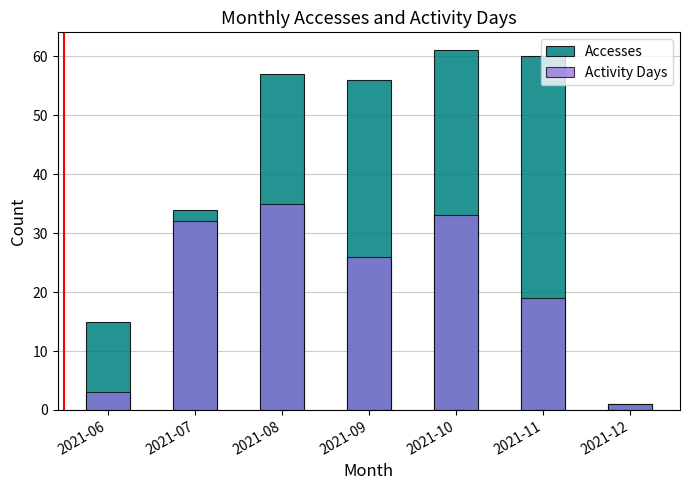

Where does the Activity Days series first go above 26?

2021-07